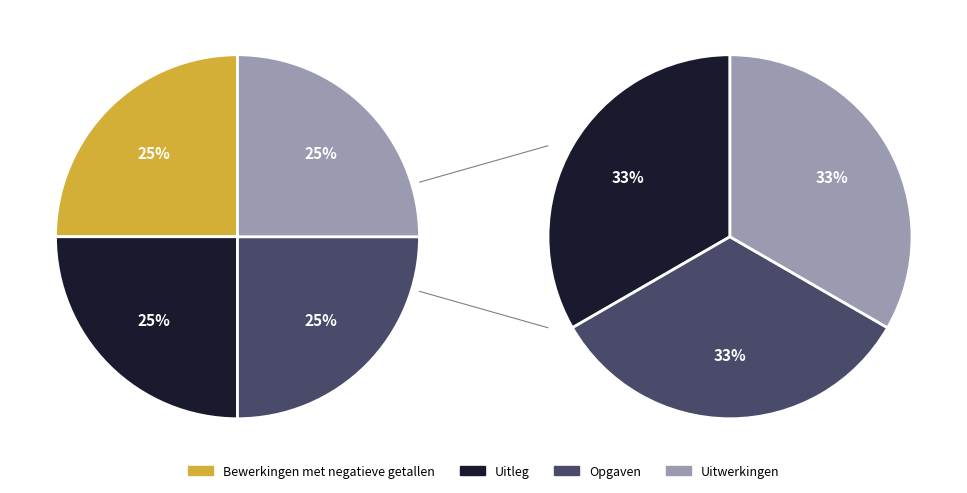

To the nearest percent, what percentage of the pie is Bewerkingen met negatieve getallen?

25%